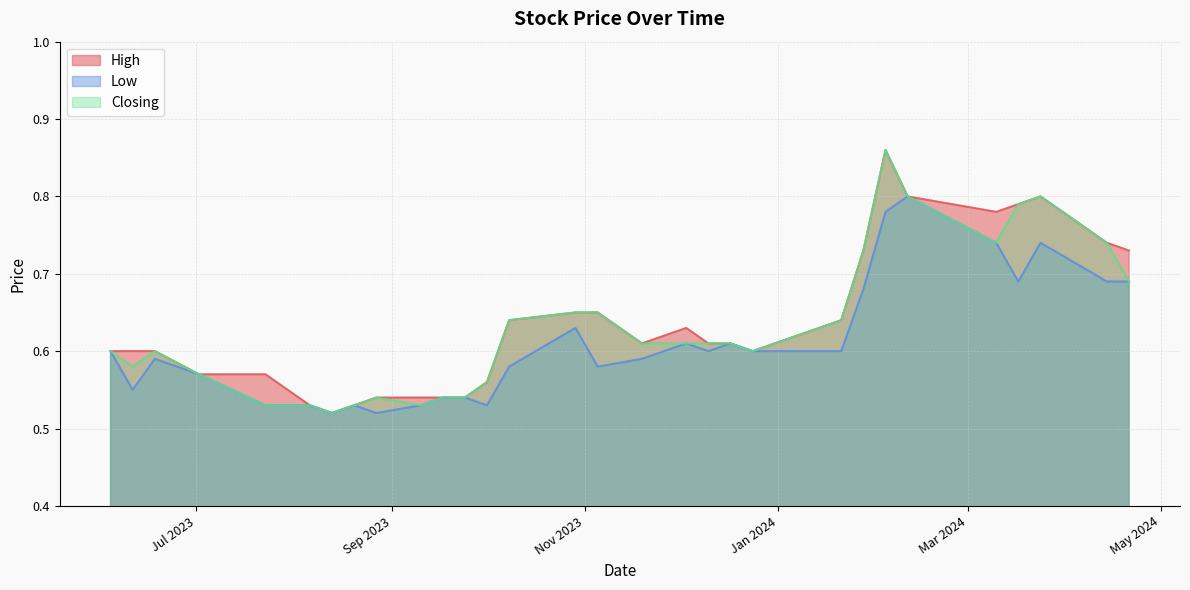

How many lines are shown in the chart?

3